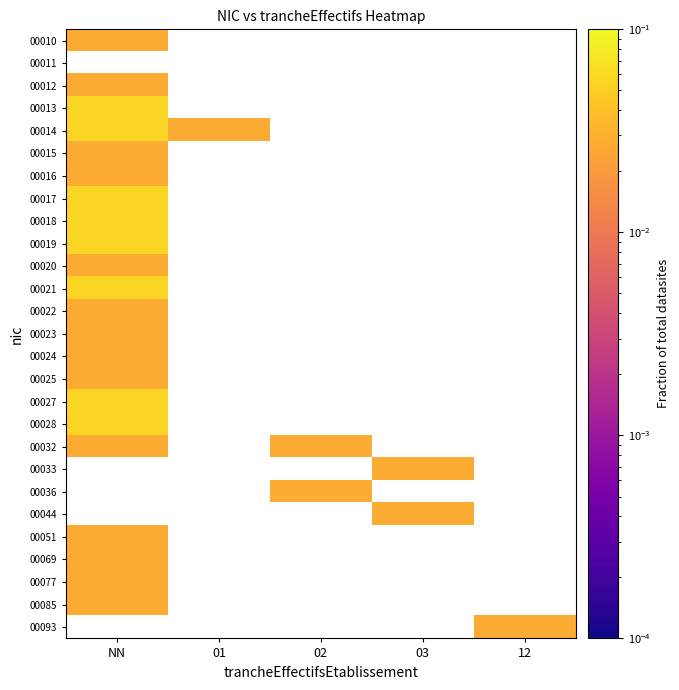

How many series are shown in this chart?

27